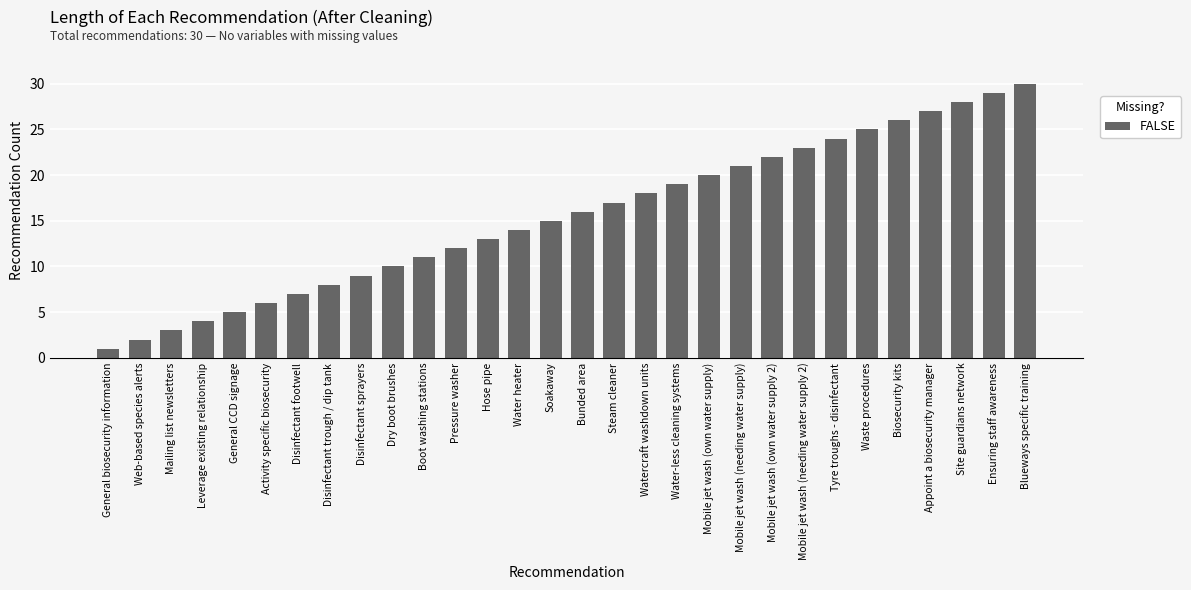

What is the label of the 3rd bar from the left?

Mailing list newsletters